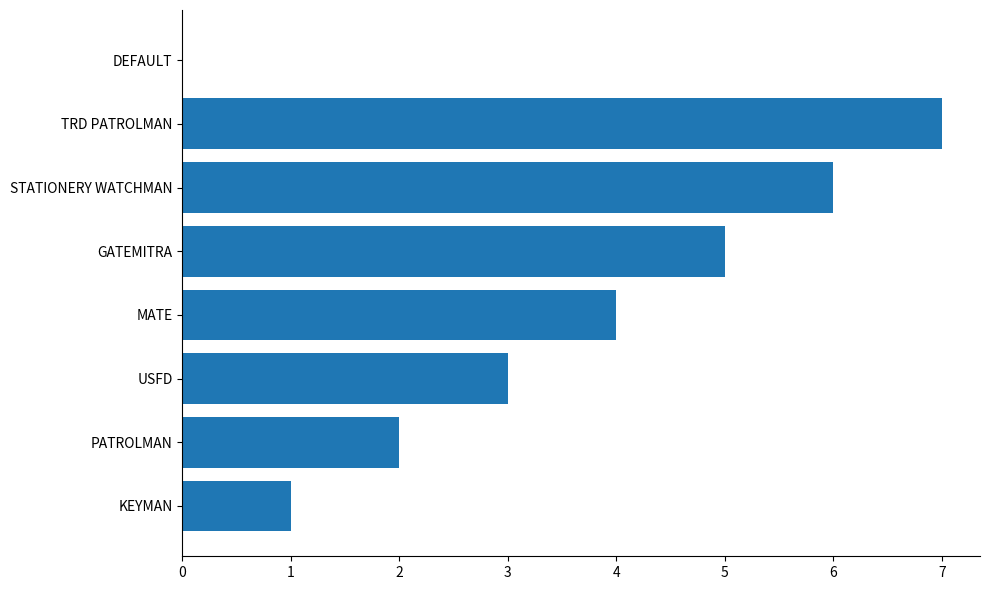

What is the ratio of the value at STATIONERY WATCHMAN to the value at TRD PATROLMAN?

0.9